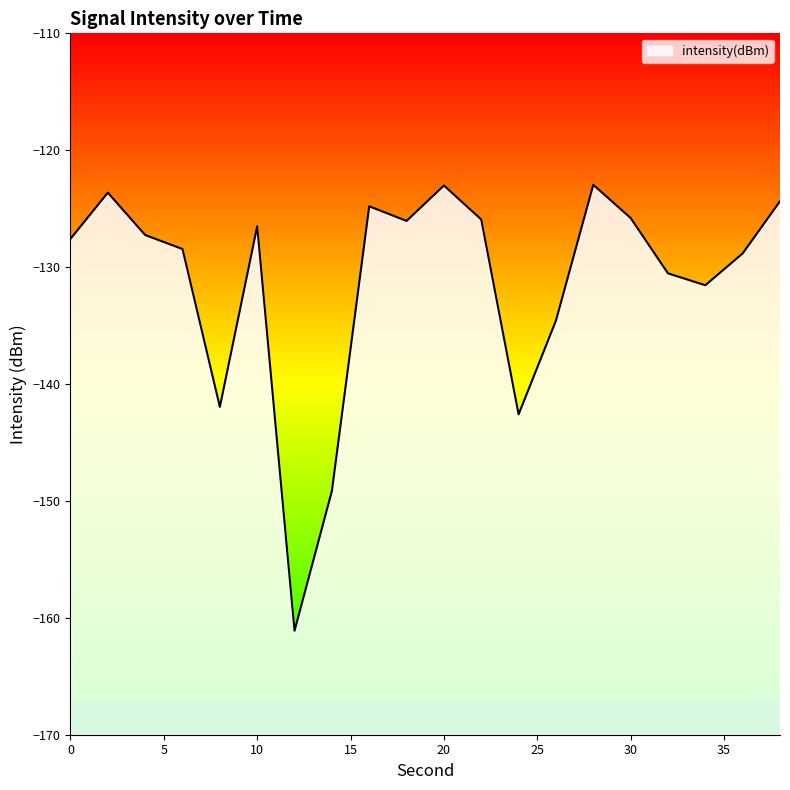

True or false: the data shows -123.0 at 28.

True